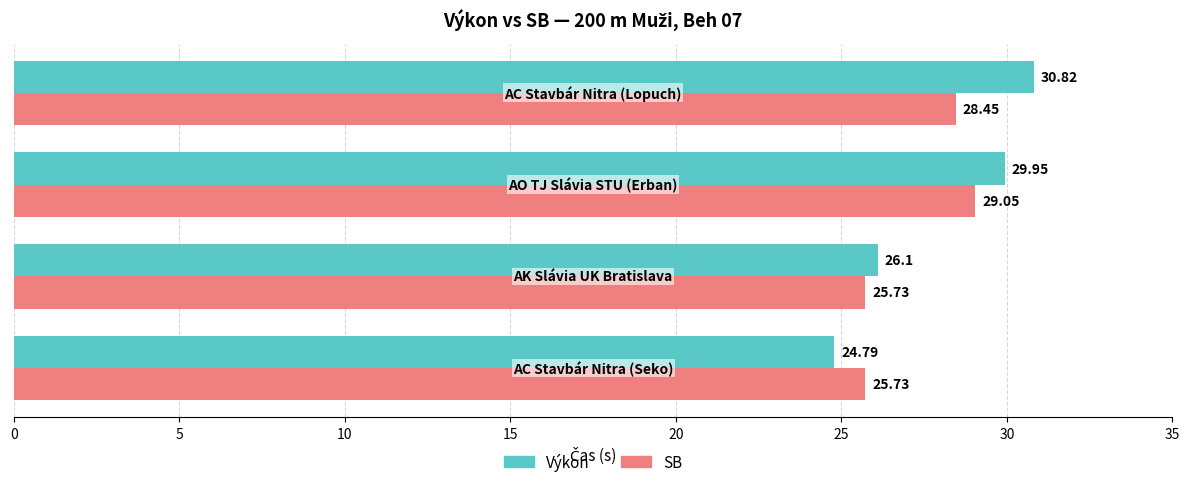

Which series has the widest spread of values?

Výkon